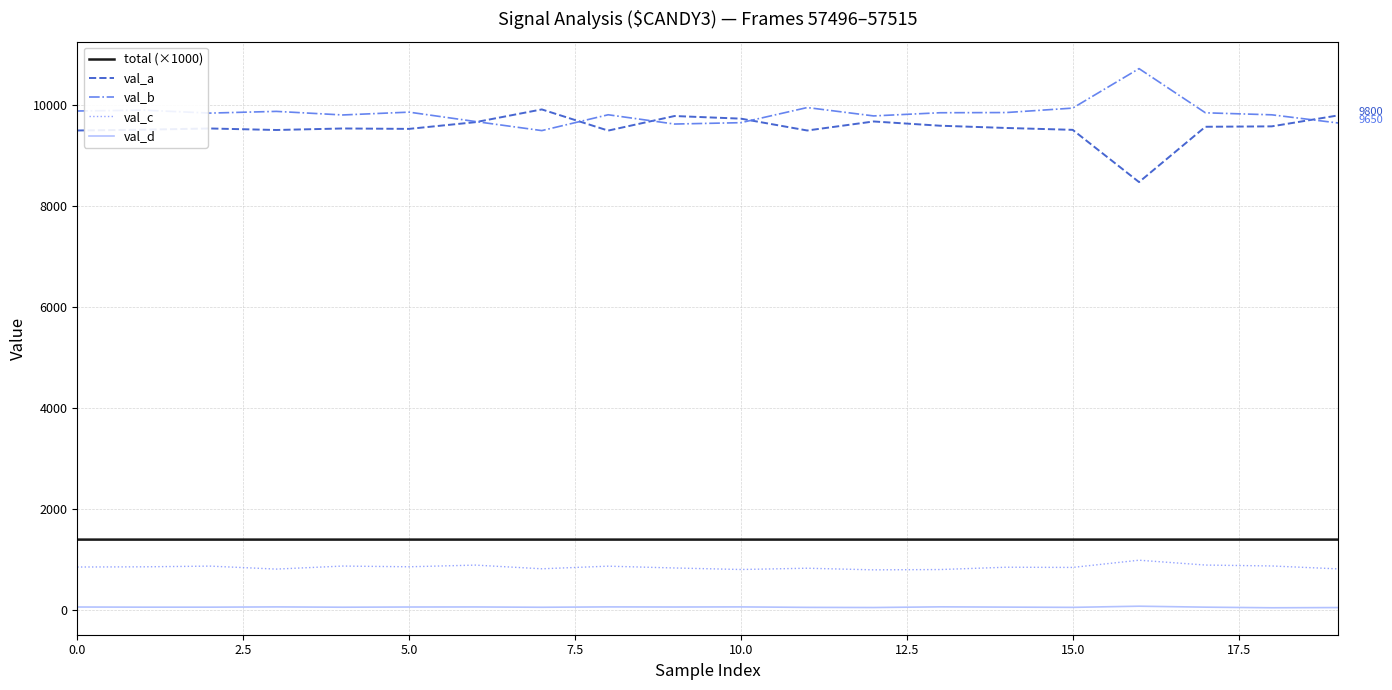

Rank the series by their maximum value, from lowest to highest.

val_d, val_c, total (×1000), val_a, val_b